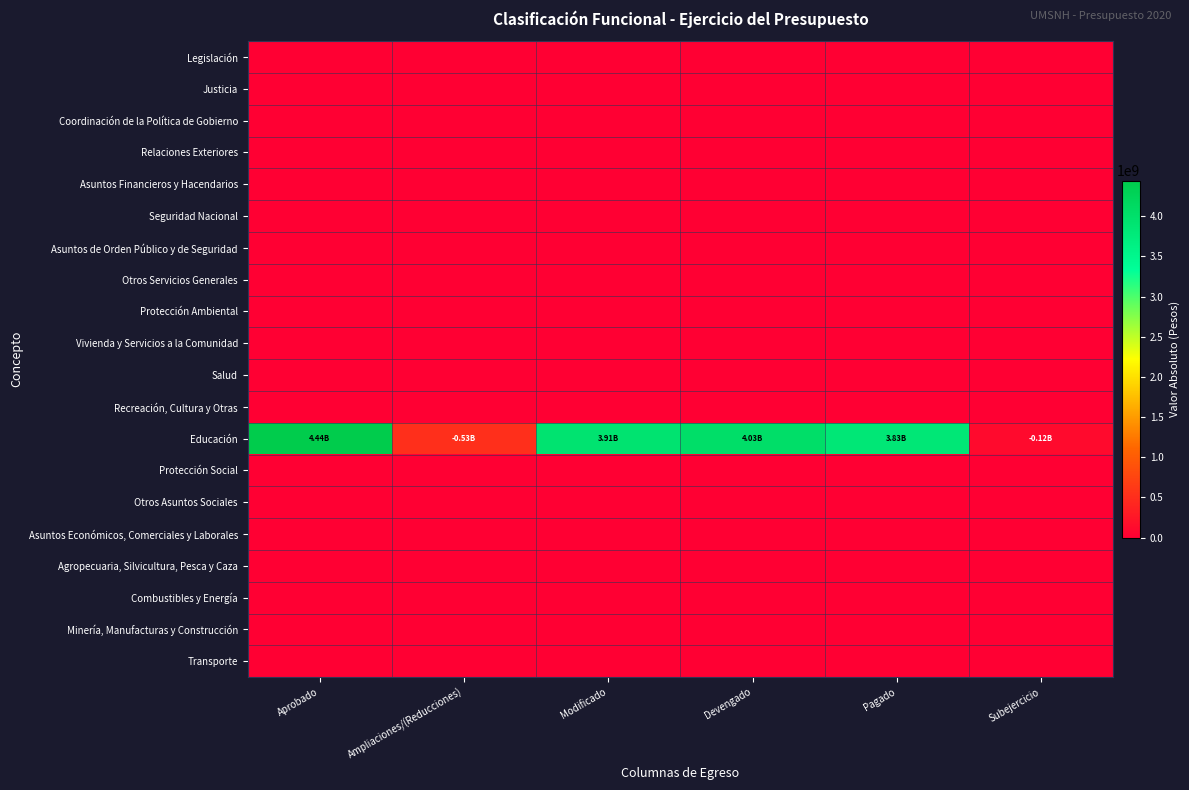

List the series in order of their peak value, highest first.

Educación, Legislación, Justicia, Coordinación de la Política de Gobierno, Relaciones Exteriores, Asuntos Financieros y Hacendarios, Seguridad Nacional, Asuntos de Orden Público y de Seguridad, Otros Servicios Generales, Protección Ambiental, Vivienda y Servicios a la Comunidad, Salud, Recreación, Cultura y Otras, Protección Social, Otros Asuntos Sociales, Asuntos Económicos, Comerciales y Laborales, Agropecuaria, Silvicultura, Pesca y Caza, Combustibles y Energía, Minería, Manufacturas y Construcción, Transporte